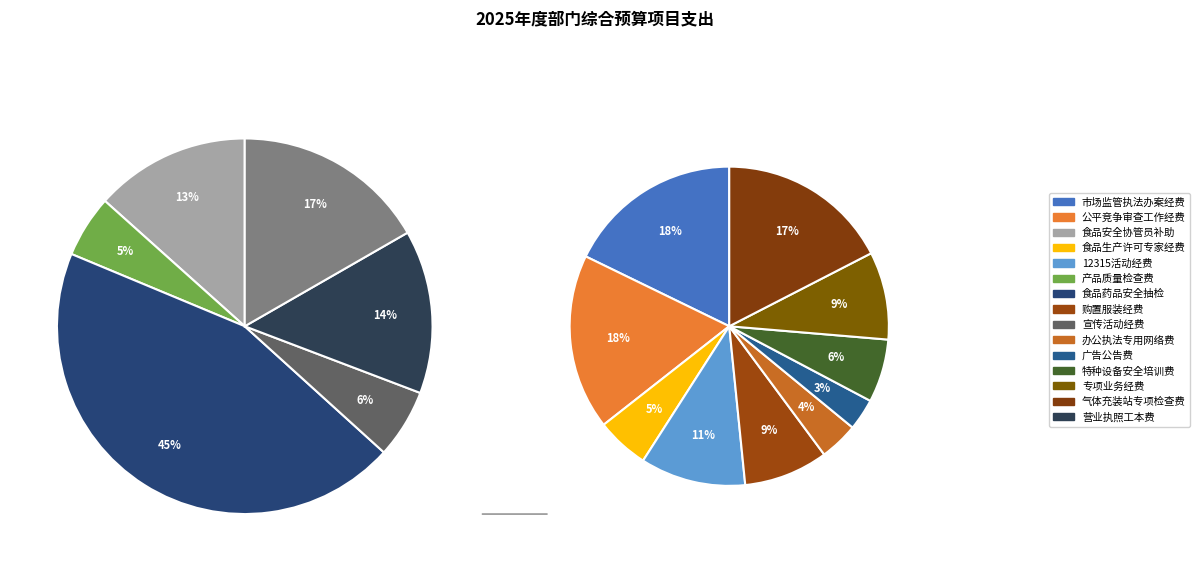

Which has a higher value, 公平竞争审查工作经费 or 食品药品安全抽检?

食品药品安全抽检